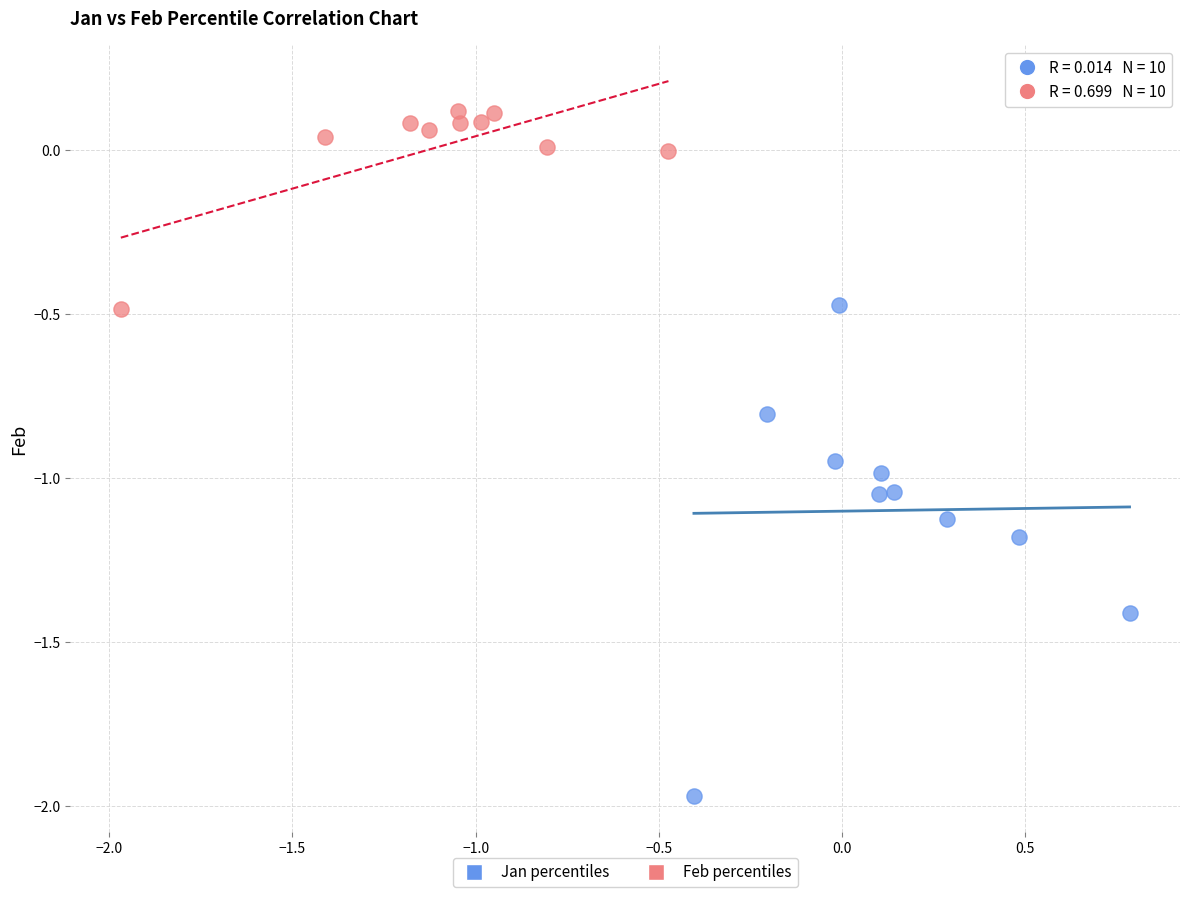

Which series contains the highest Y value?

Feb percentiles